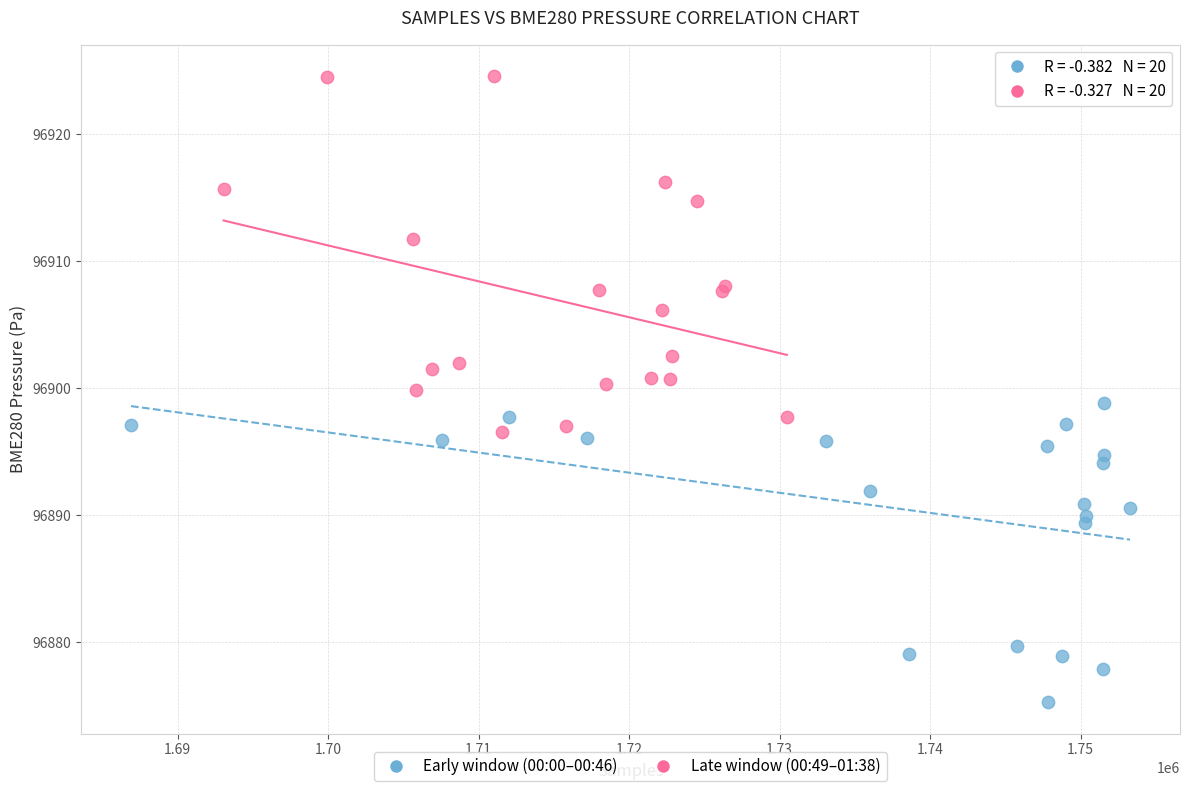

Which series reaches the maximum Y coordinate?

Late window (00:49–01:38)